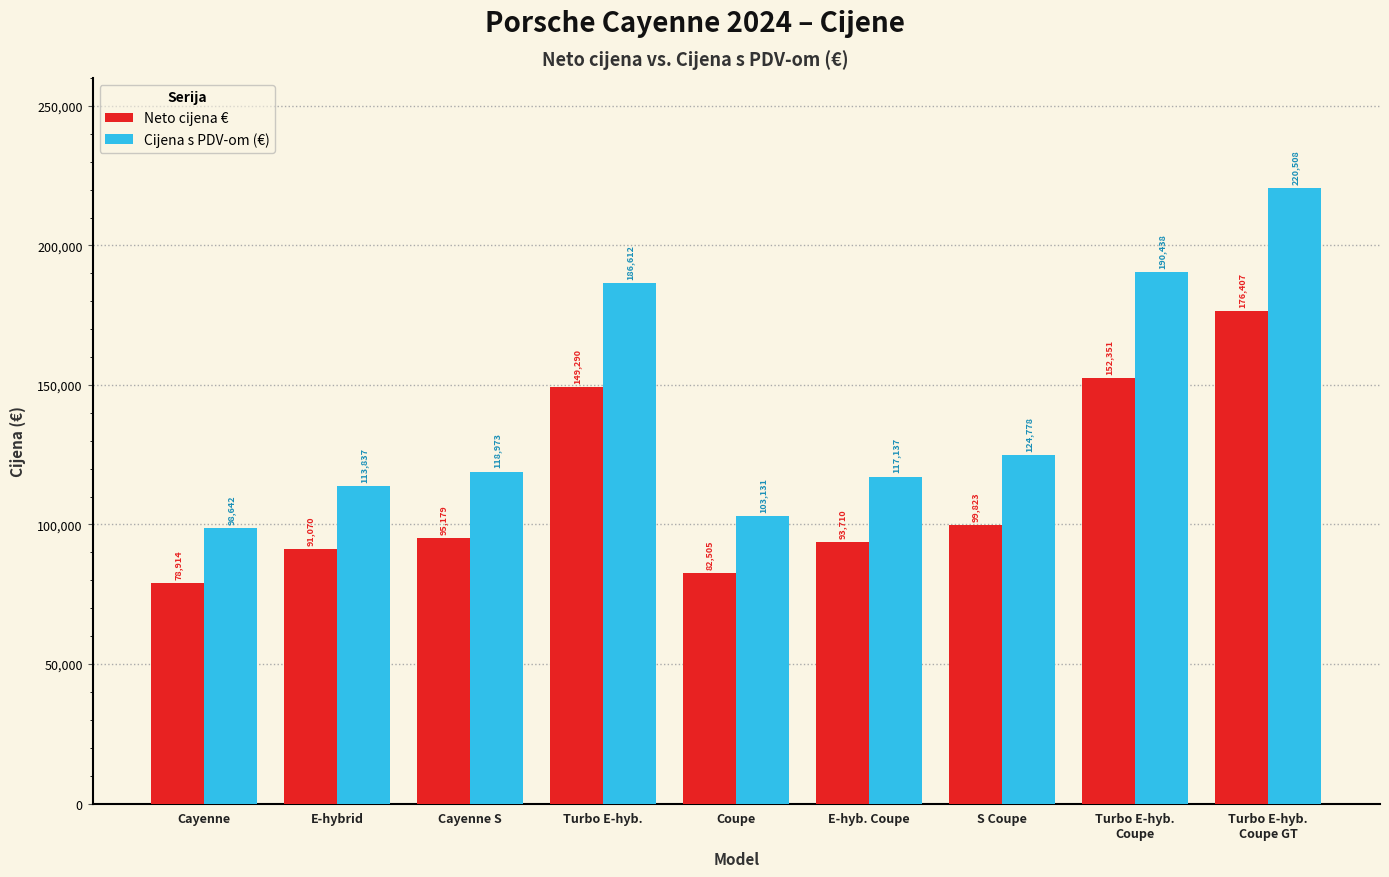

At which category is the sum across all series the highest?

Turbo E-hyb.
Coupe GT